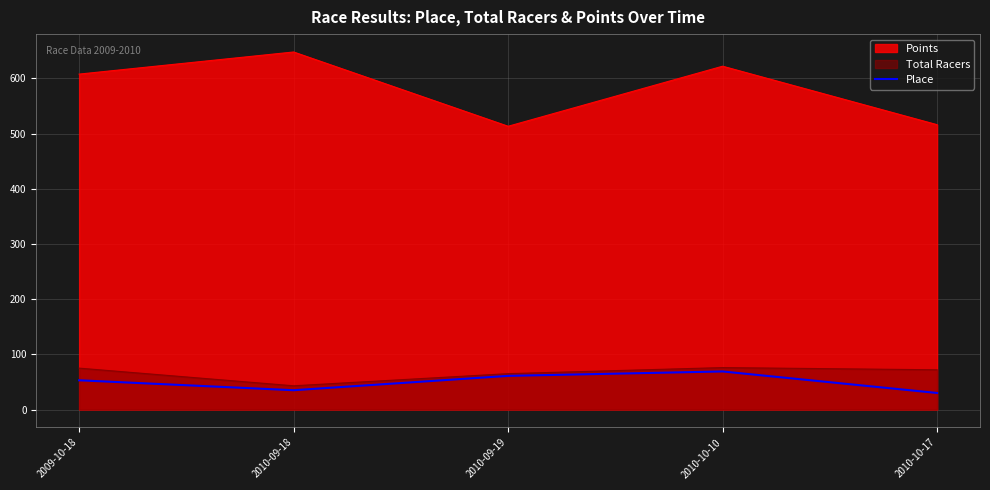

Which has a higher value, 2010-09-18 or 2010-10-17?

2010-09-18